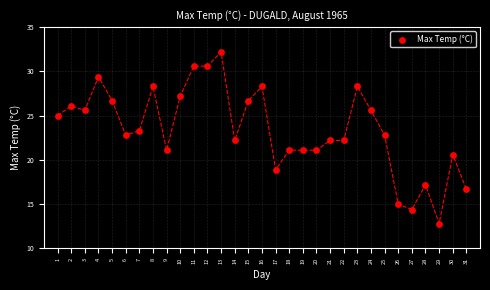

What is the range of Y values (max minus min)?

19.4